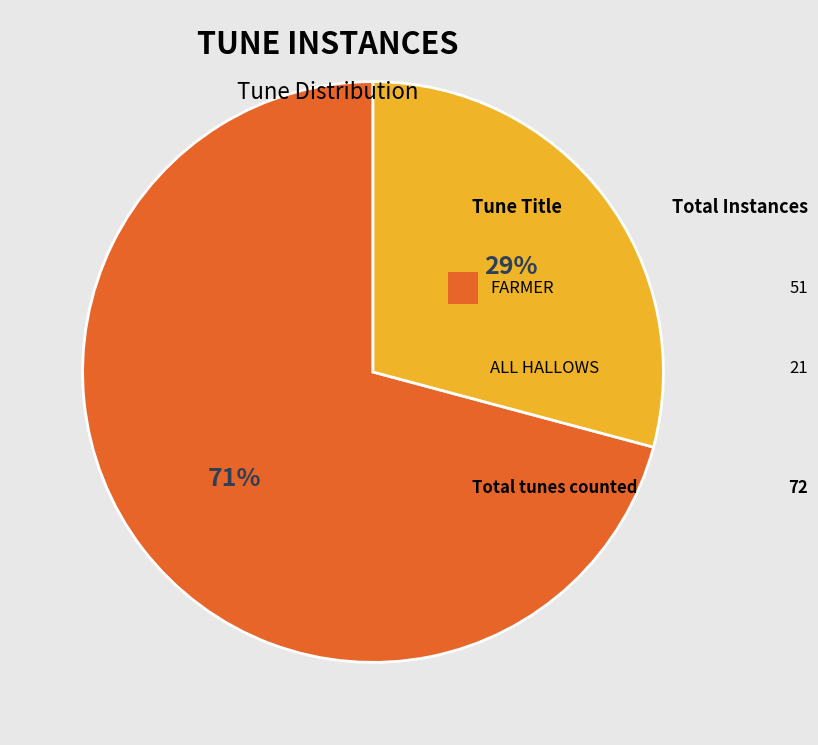

To the nearest percent, what is the average slice percentage?

50%